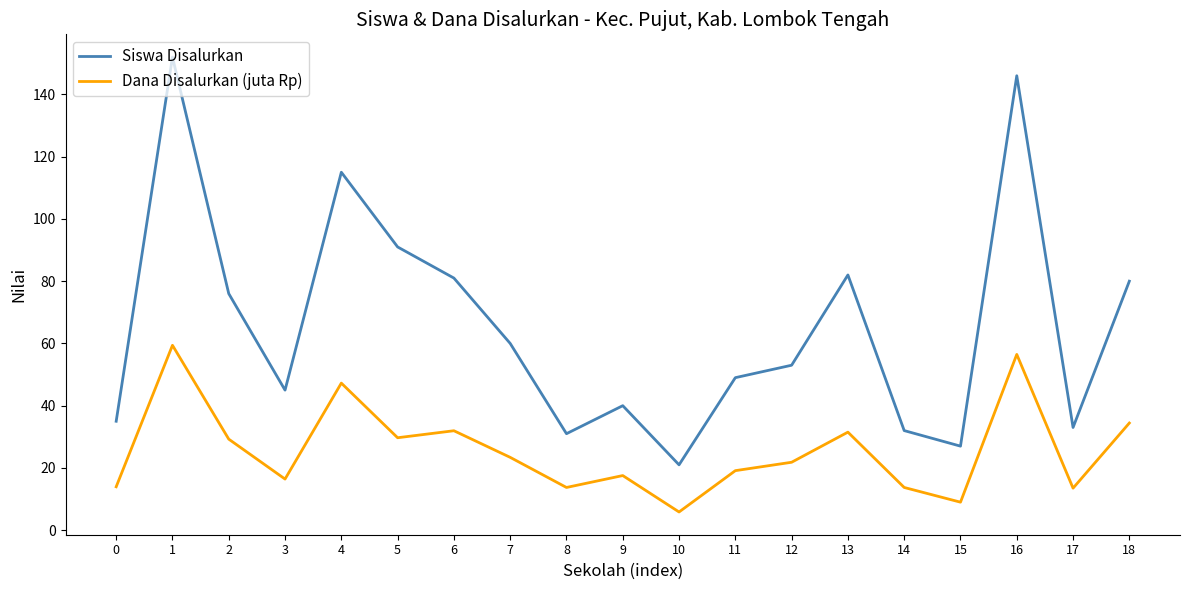

True or false: Dana Disalurkan (juta Rp) and Siswa Disalurkan cross at least once.

False